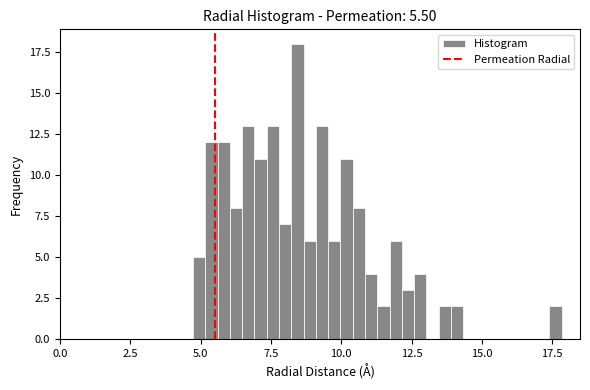

Around what value on the x-axis is the tallest bar? Give the approximate position of its centre, as read against the axis.

8.5